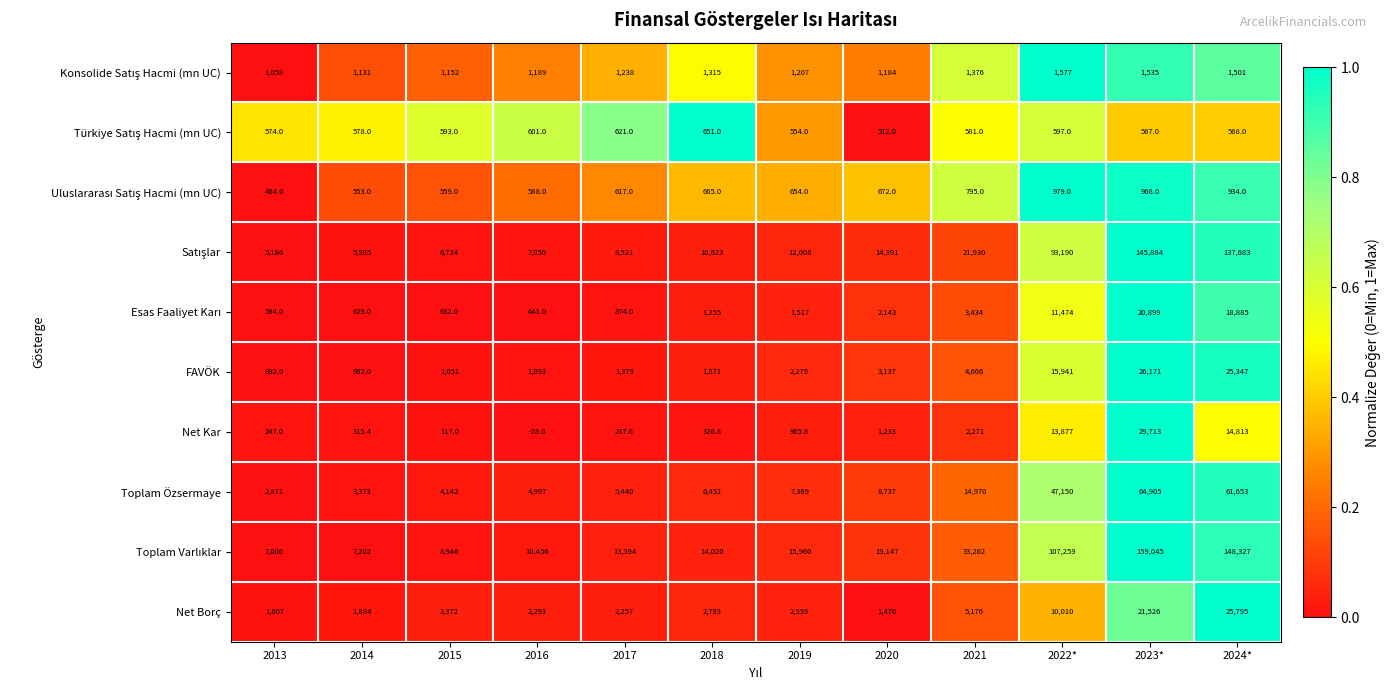

What is the average value of the Toplam Özsermaye series?

19338.2